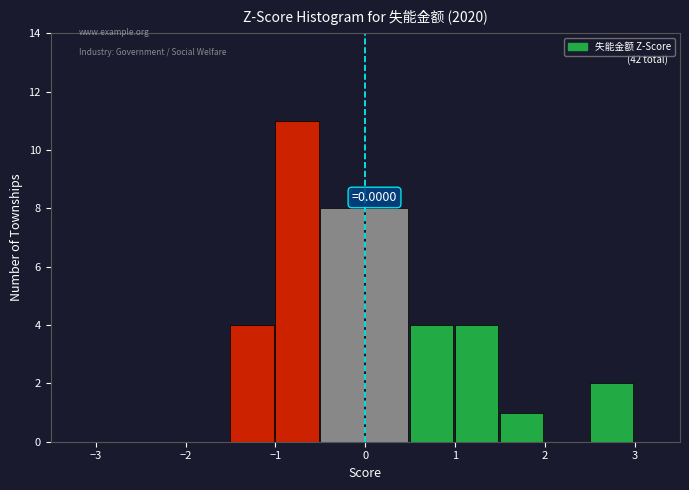

Which range on the x-axis has the tallest bar?

-1.0 to -0.5